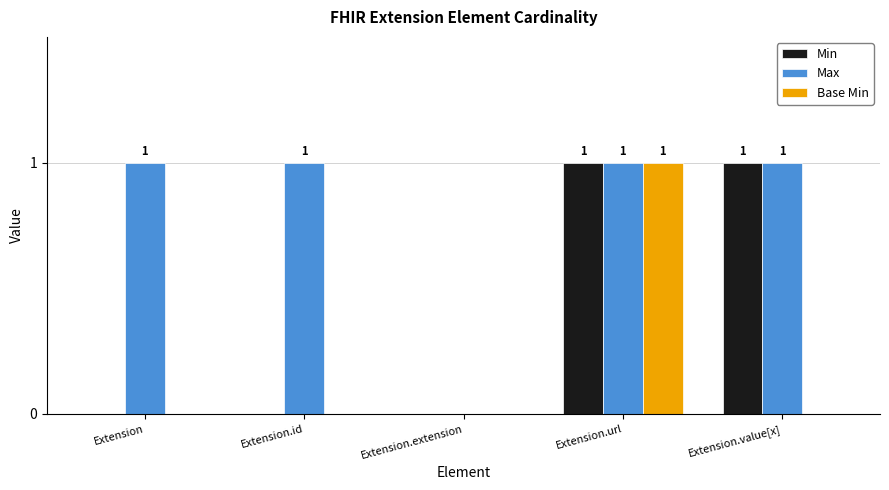

Between Extension.id and Extension.value[x], which series saw the biggest shift?

Min